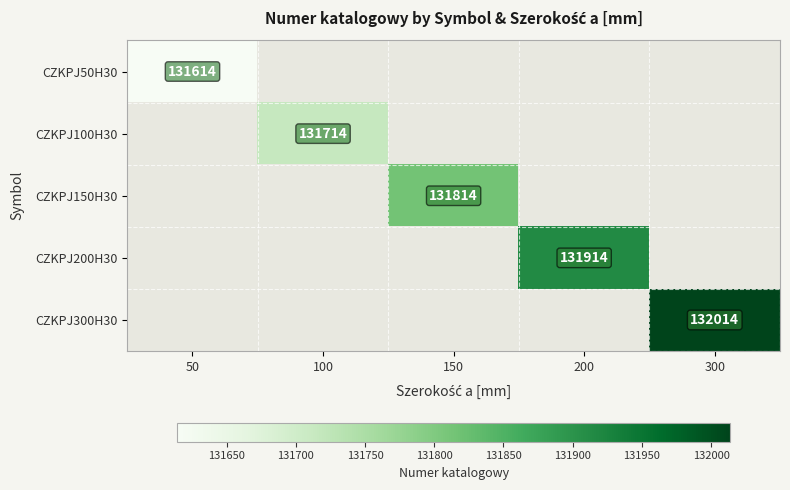

The CZKPJ100H30 series shows 176604 at 100. True or false?

False